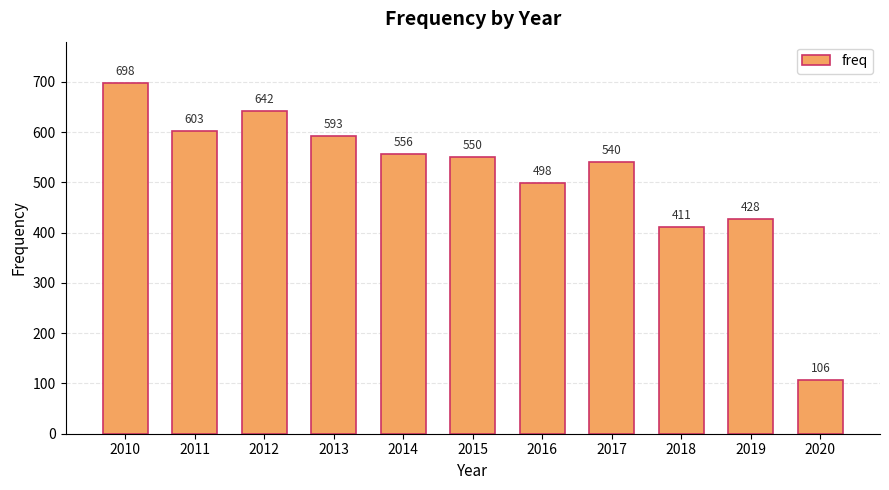

Reading left to right, list all the values displayed in this chart.

698	603	642	593	556	550	498	540	411	428	106